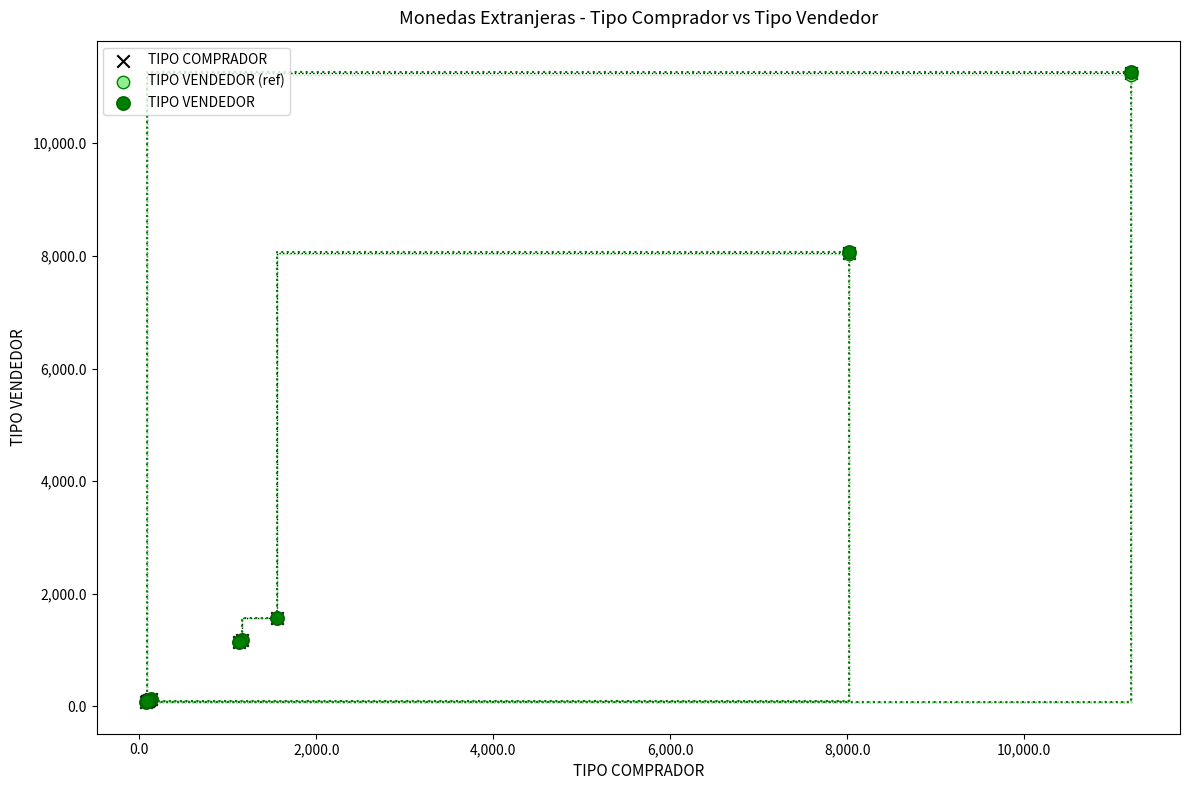

What are all the series names shown in the legend?

TIPO COMPRADOR, TIPO VENDEDOR (ref), TIPO VENDEDOR